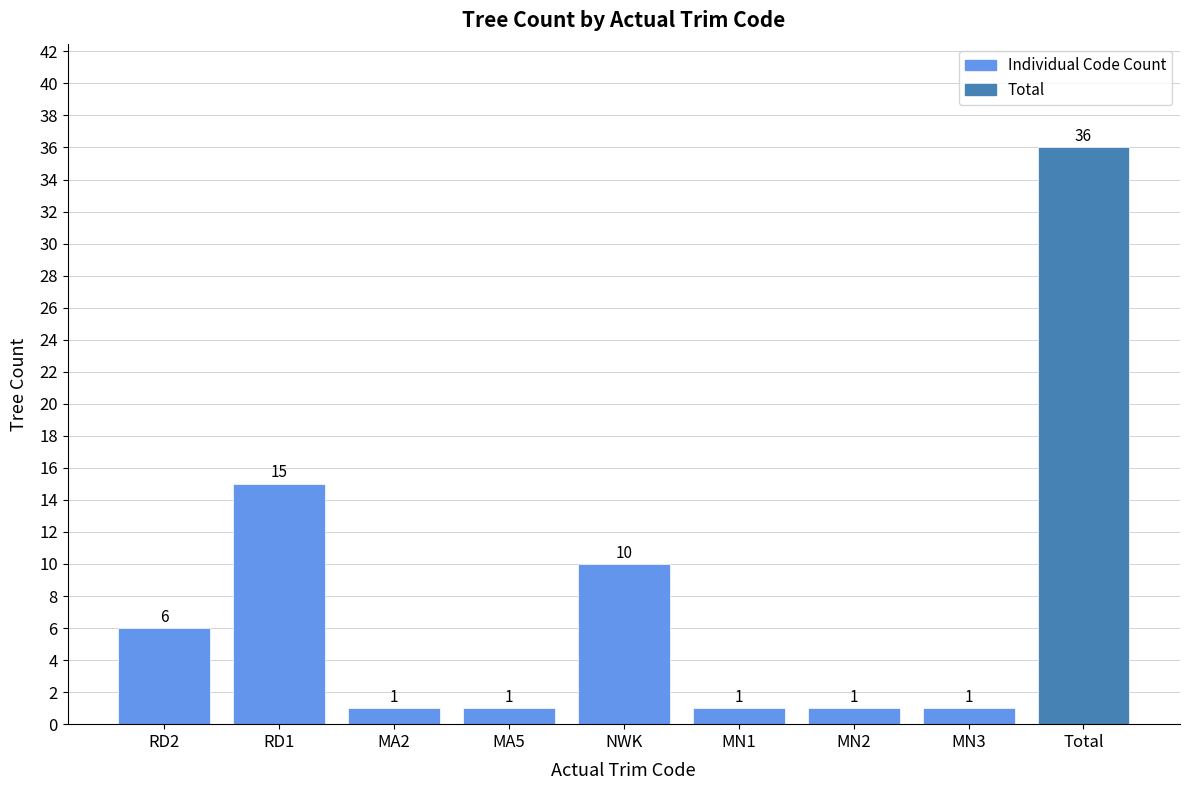

Where is the data nearest to the value 18?

RD1